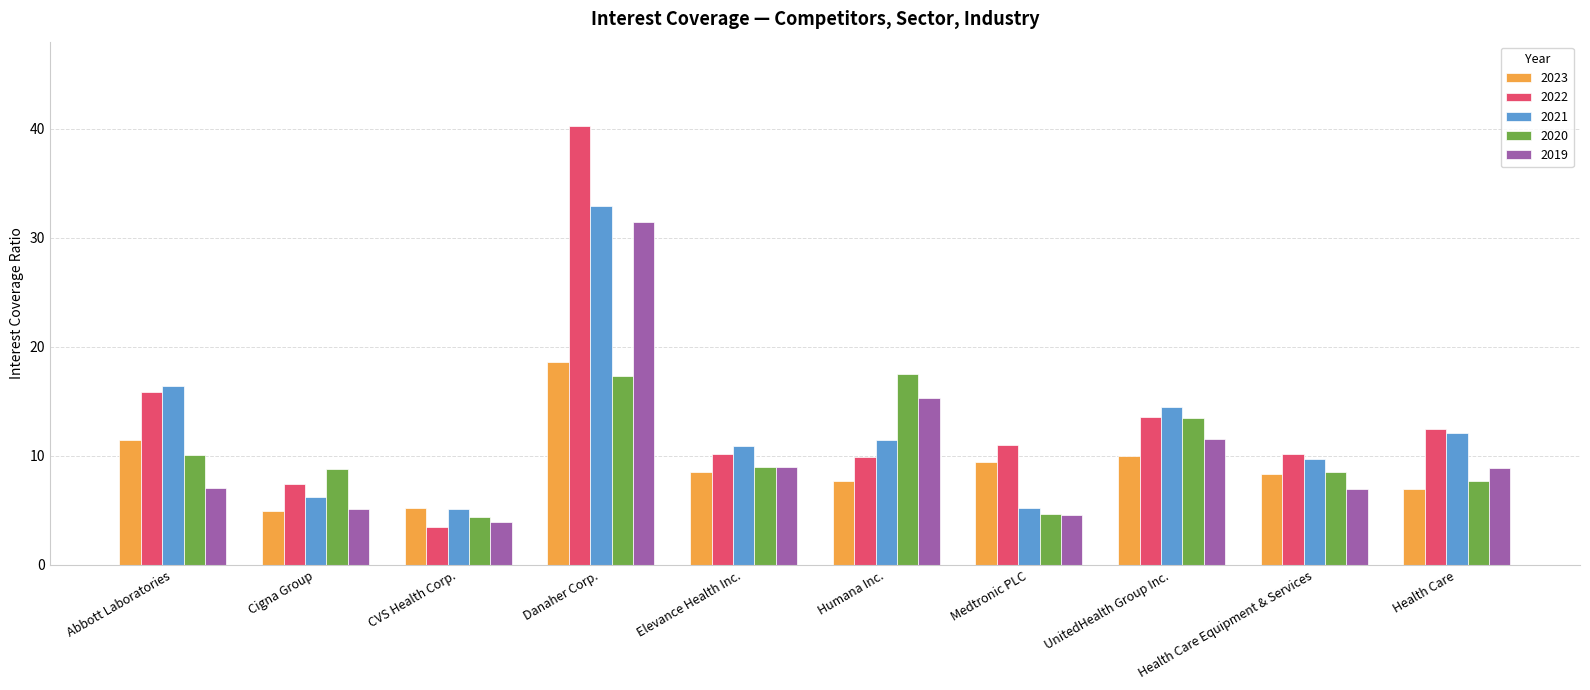

Between Abbott Laboratories and Health Care Equipment & Services, which series saw the biggest shift?

2021